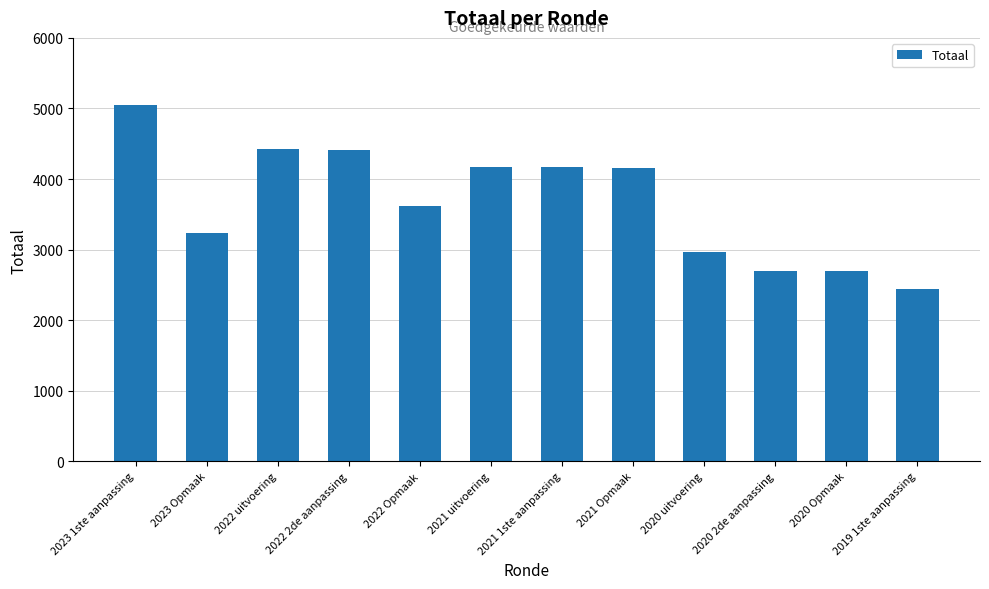

What is the approximate value at 2022 2de aanpassing, to the nearest 10?

4420